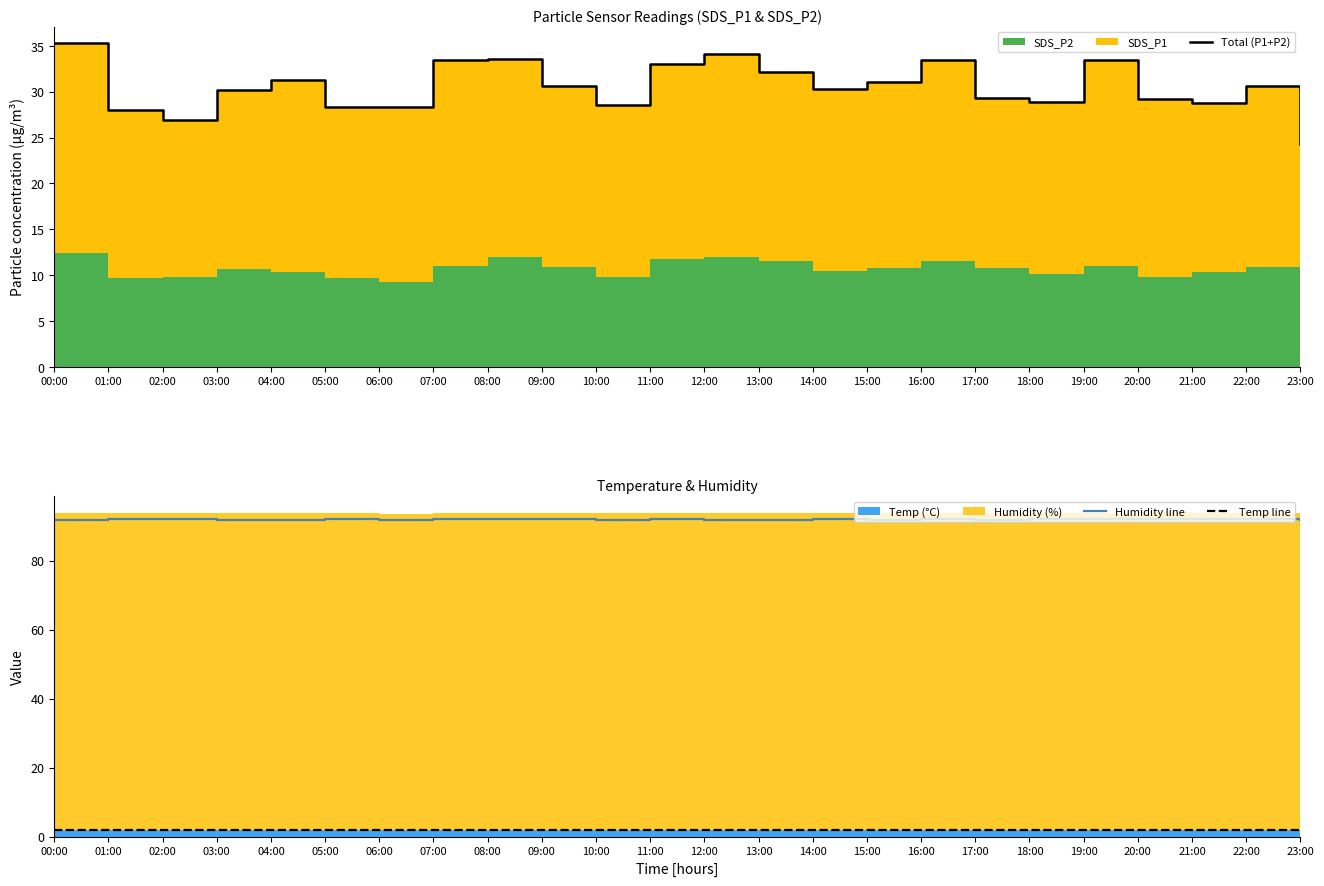

Reading left to right, what are all the values shown in this chart?

Total (P1+P2): 00:00=35.3	01:00=28.0	02:00=26.9	03:00=30.1	04:00=31.3	05:00=28.3	06:00=28.4	07:00=33.5	08:00=33.6	09:00=30.6	10:00=28.5	11:00=33.0	12:00=34.1	13:00=32.2	14:00=30.3	15:00=31.1	16:00=33.5	17:00=29.3	18:00=28.9	19:00=33.5	20:00=29.2	21:00=28.8	22:00=30.6	23:00=24.3
Humidity line: 00:00=91.9	01:00=92.0	02:00=92.0	03:00=91.8	04:00=91.9	05:00=92.0	06:00=91.8	07:00=92.0	08:00=92.0	09:00=92.0	10:00=91.8	11:00=92.0	12:00=91.9	13:00=91.8	14:00=92.0	15:00=91.8	16:00=92.0	17:00=91.9	18:00=92.0	19:00=92.0	20:00=92.1	21:00=92.0	22:00=92.0	23:00=91.7
Temp line: 00:00=1.8	01:00=1.9	02:00=1.8	03:00=1.9	04:00=1.8	05:00=1.8	06:00=1.8	07:00=1.9	08:00=1.9	09:00=1.9	10:00=1.9	11:00=1.9	12:00=1.9	13:00=1.9	14:00=1.9	15:00=1.9	16:00=1.9	17:00=1.9	18:00=1.9	19:00=1.9	20:00=1.9	21:00=1.9	22:00=1.9	23:00=1.9